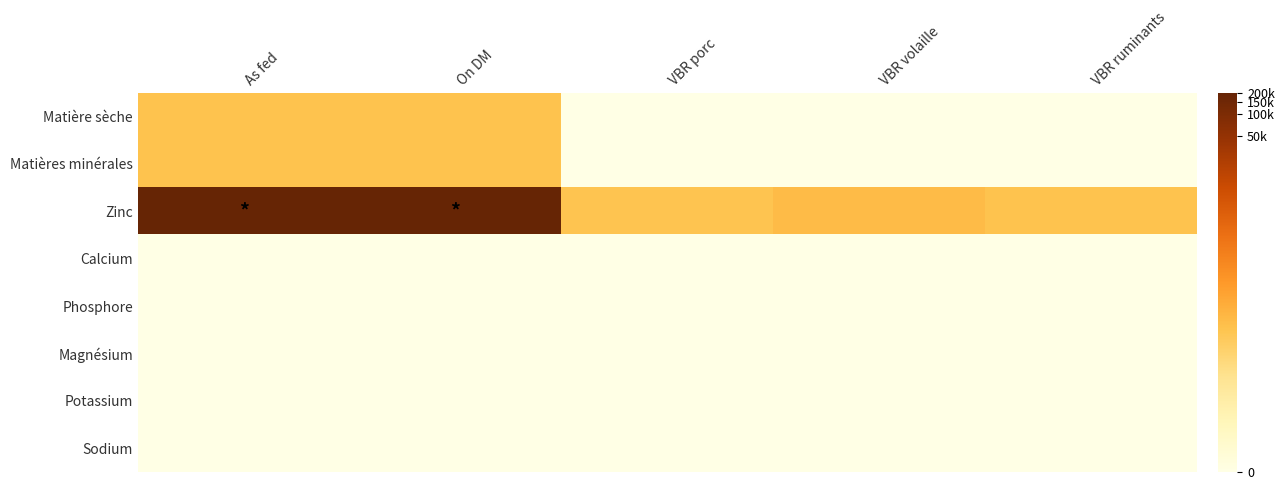

Rank the series by their maximum value, from highest to lowest.

Zinc, Matière sèche, Matières minérales, Calcium, Phosphore, Magnésium, Potassium, Sodium